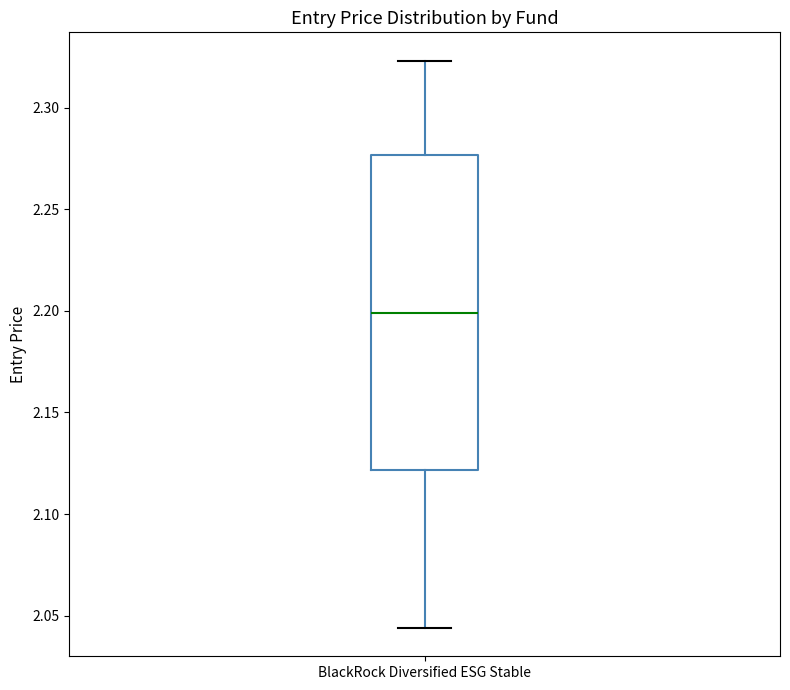

Transcribe this box plot: give where the median line is, the range the box spans, and where the two whiskers end, as read against the y-axis. The values are not printed on the chart, so give them approximately, as read against the axis.

median 2.200, box 2.120 to 2.275, whiskers 2.045 to 2.325